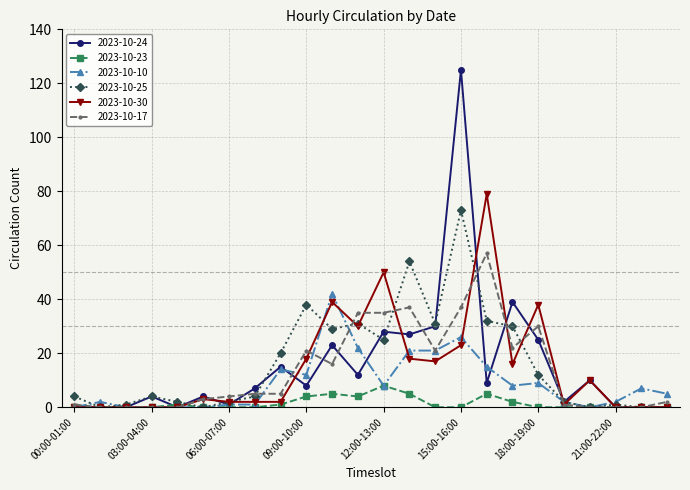

Which series has the widest spread of values?

2023-10-24